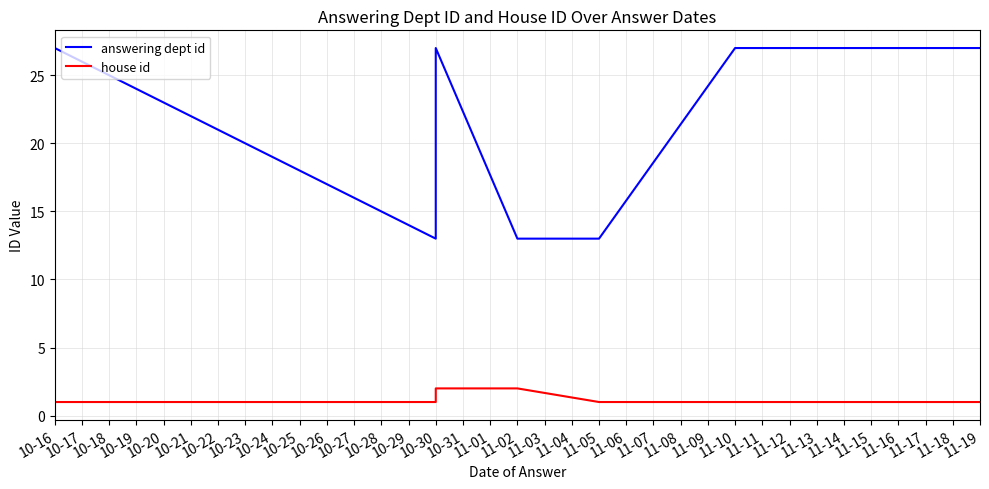

What is the sum of all house id values?

12